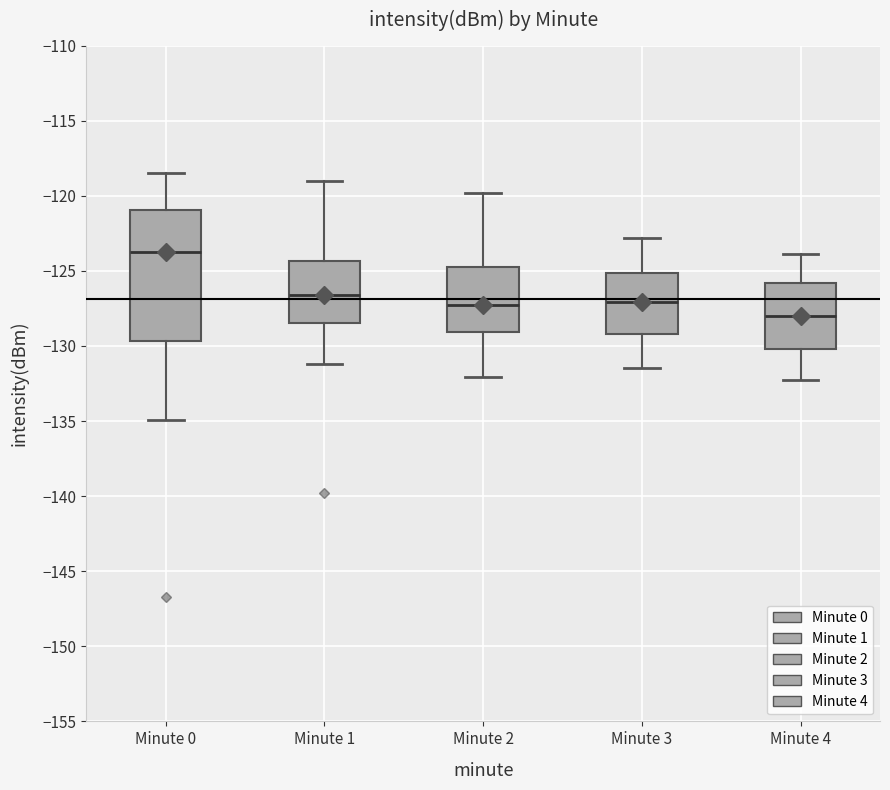

Where is the lower edge of the box for Minute 4 on the y-axis? The values are not printed on the chart, so give them approximately, as read against the axis.

-130.0